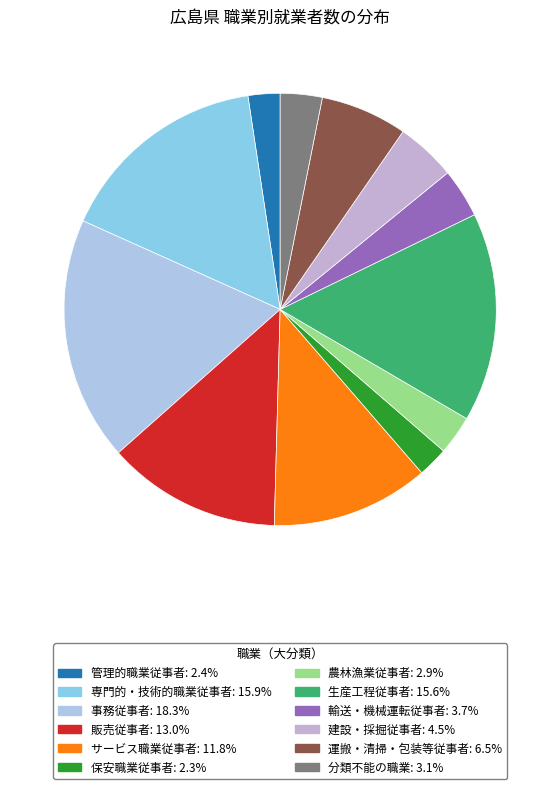

Is the sum of 事務従事者 and 生産工程従事者 greater than half?

No